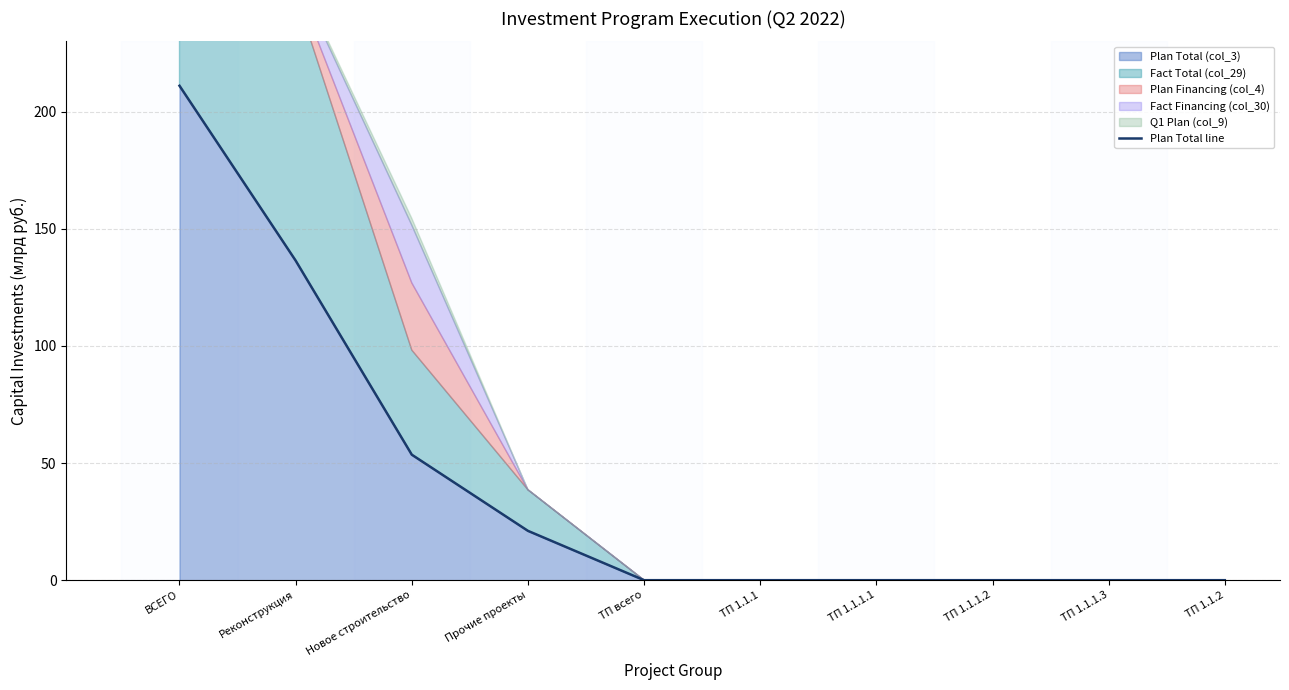

Which has a higher value, ТП 1.1.2 or Реконструкция?

Реконструкция